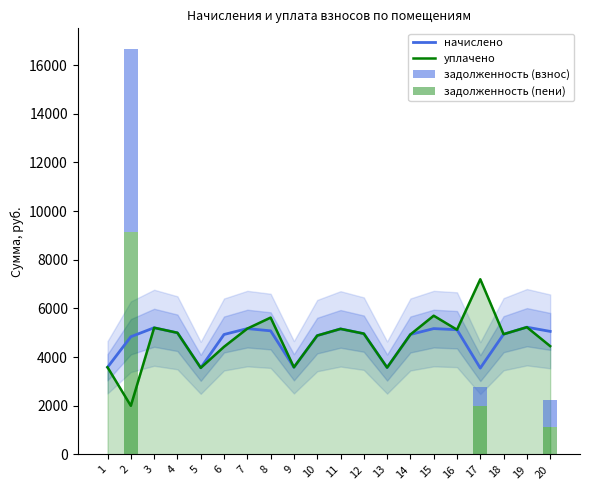

What are all the series names shown in the legend?

начислено, уплачено, задолженность (взнос), задолженность (пени)